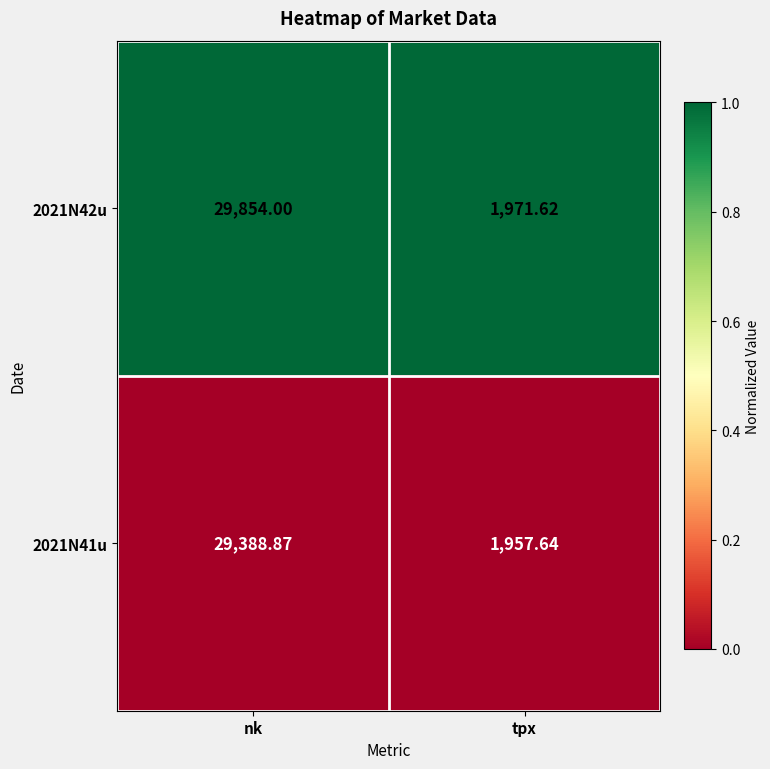

At nk, list the series in order from smallest to largest.

2021N41u, 2021N42u